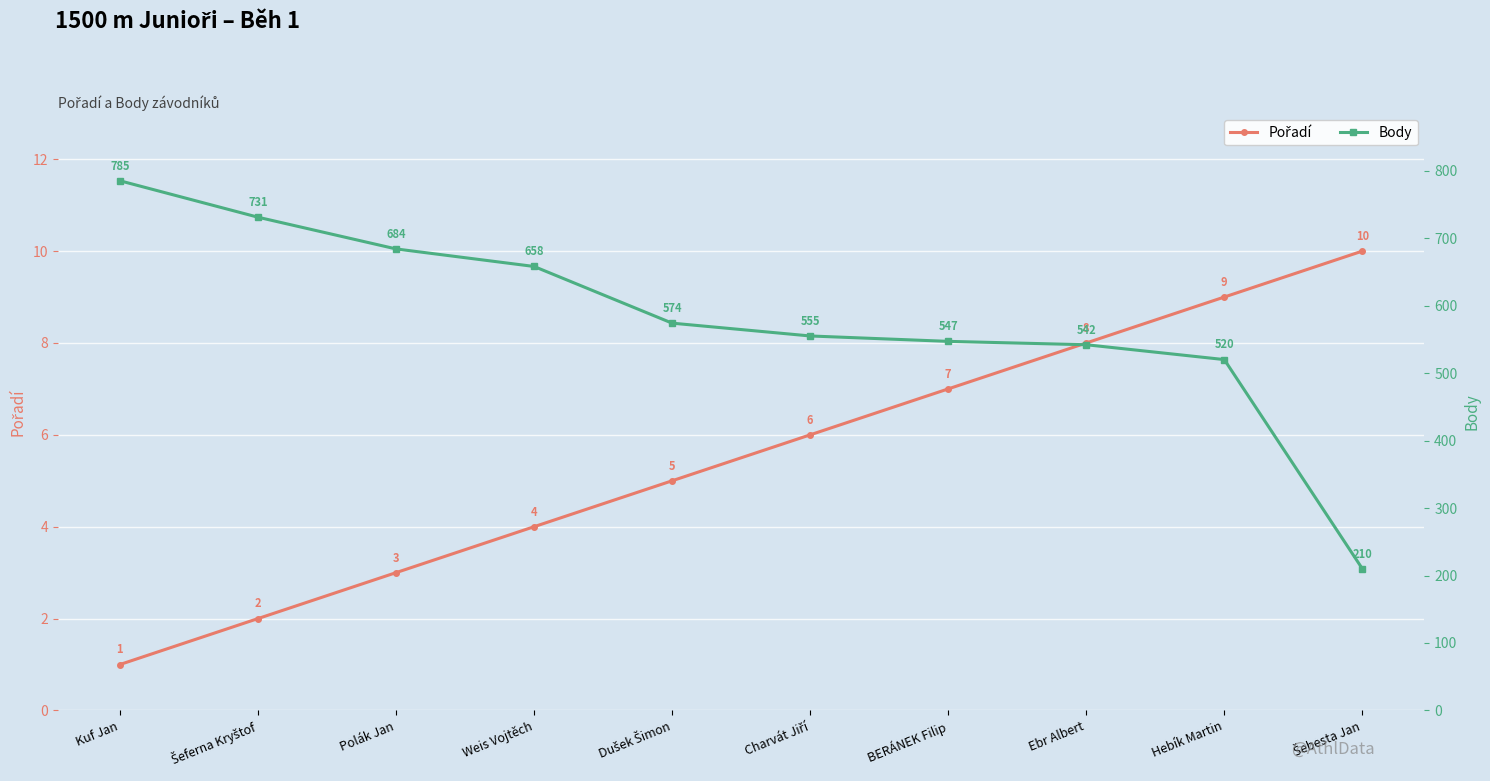

What is the average value of the Pořadí series?

6